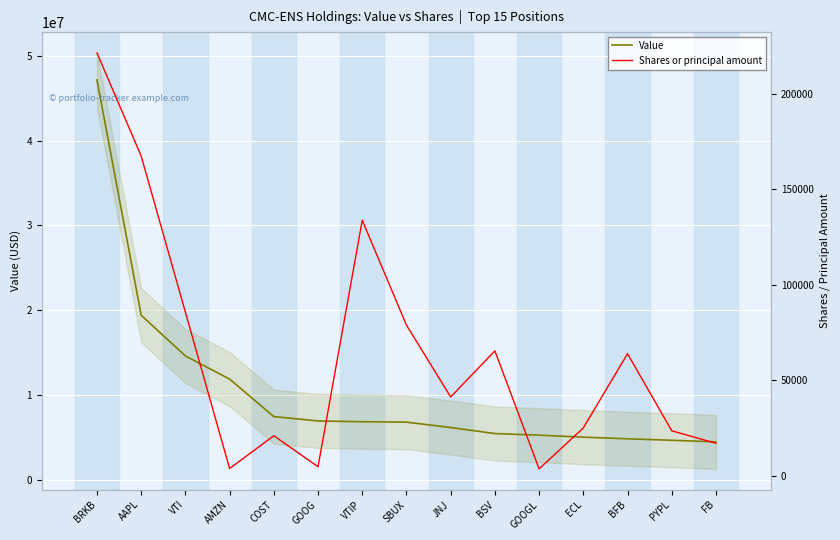

What is the greatest value displayed?

47146000